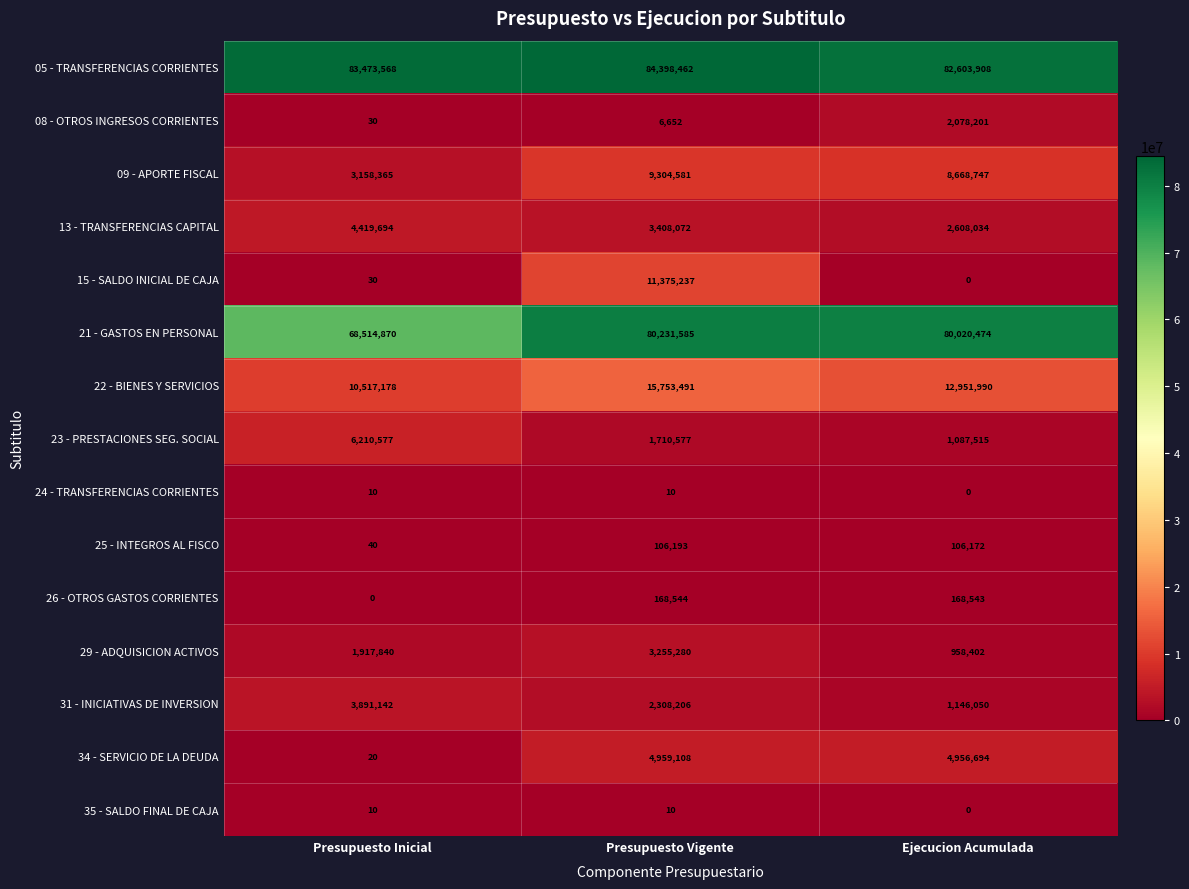

What is the maximum value shown in the chart?

84398462